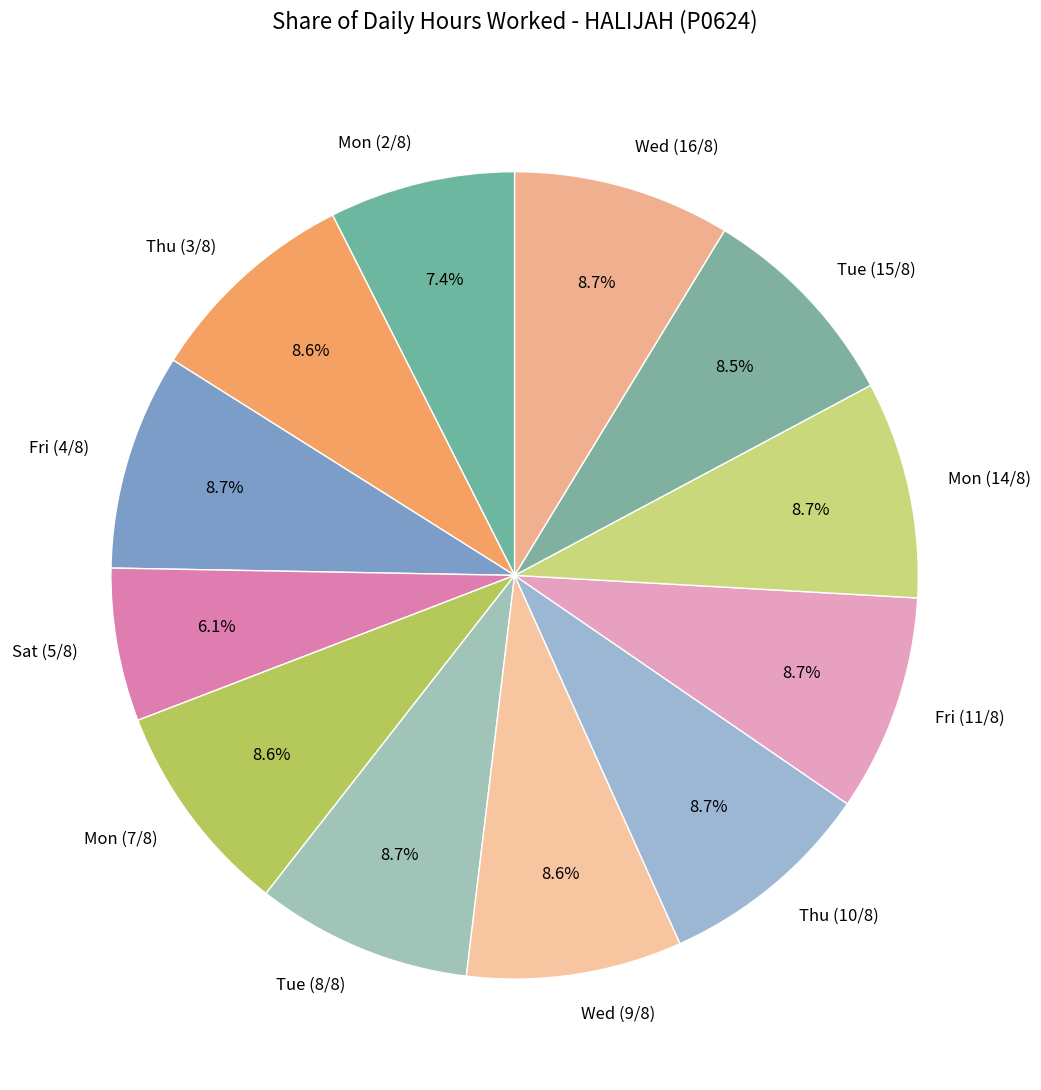

Which category has the smallest portion of the pie?

Sat (5/8)